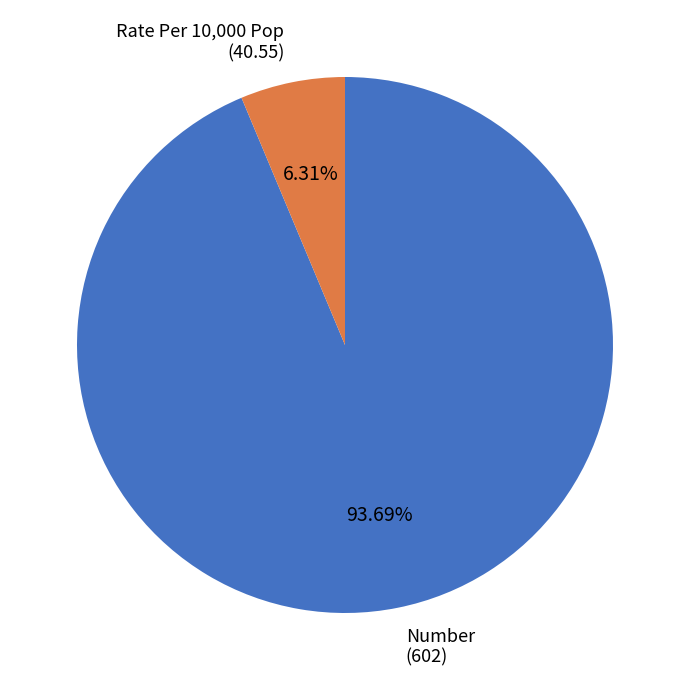

Is there any slice that represents more than half of the pie?

Yes